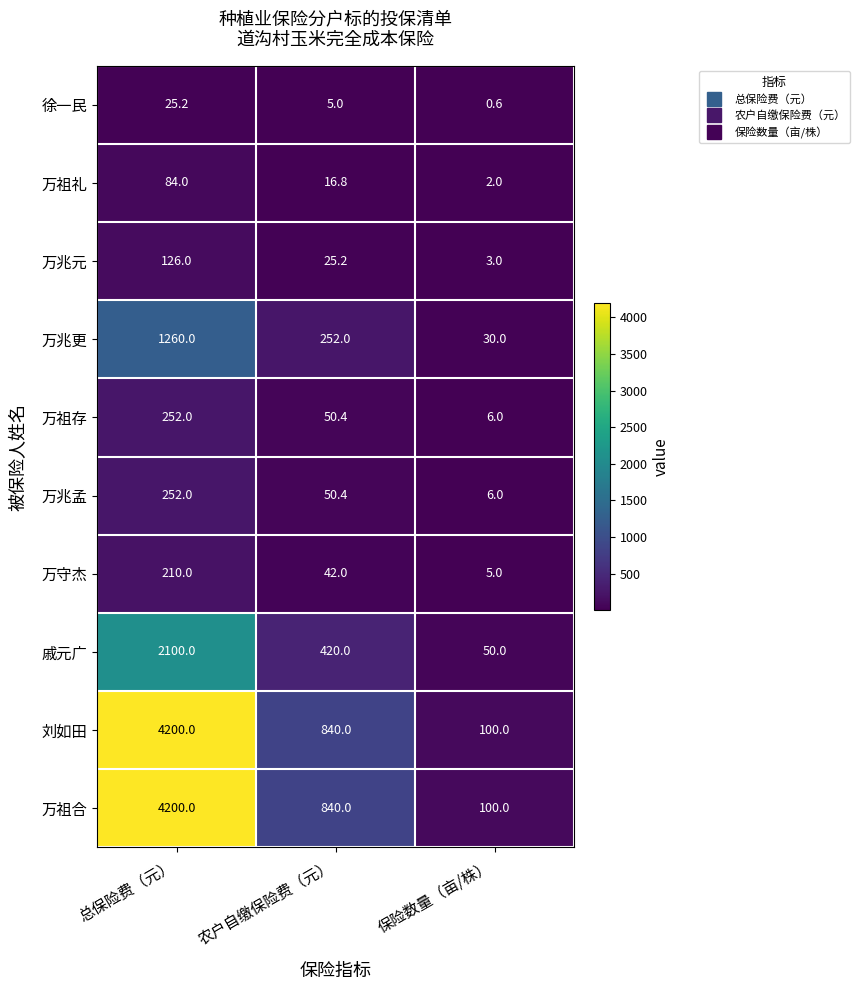

What is the difference between the highest and lowest values at 保险数量（亩/株）?

99.4